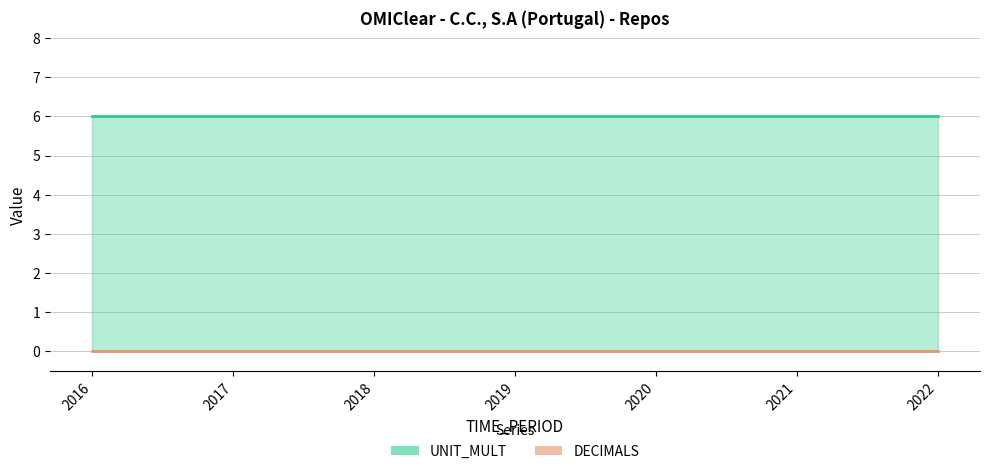

Rank the series by their average value, from highest to lowest.

UNIT_MULT, DECIMALS